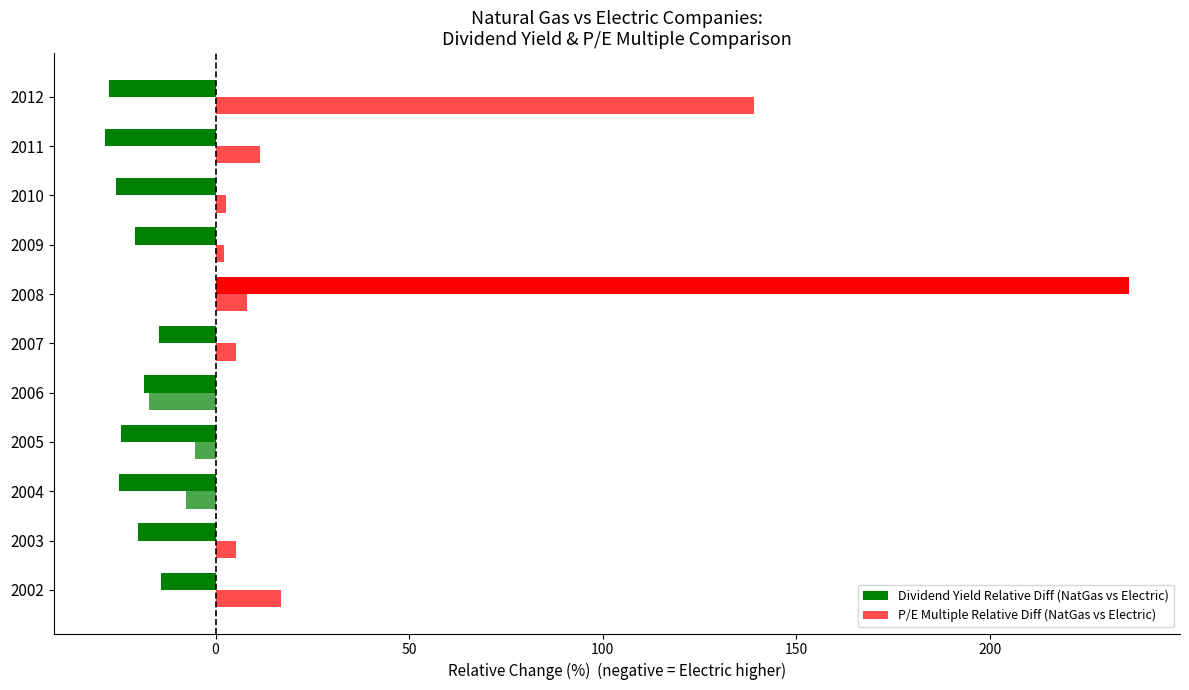

How many values in the P/E Multiple Relative Diff (NatGas vs Electric) series are below 5?

5